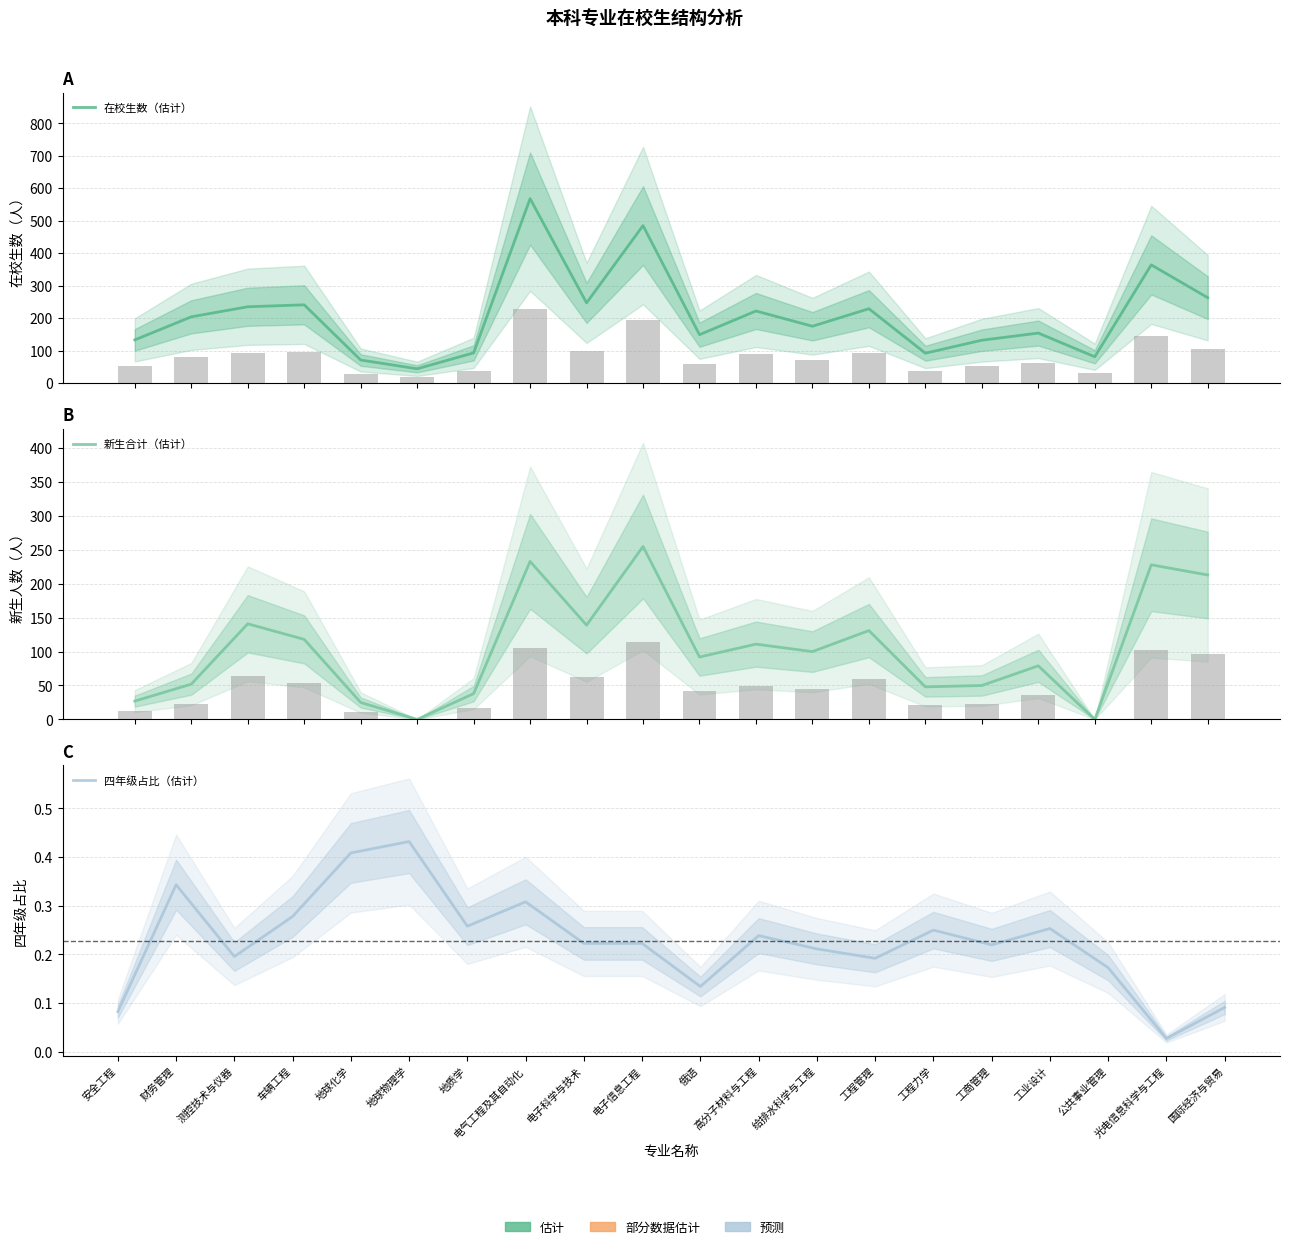

Is it true that 新生合计（估计） equals 50.0 at 工商管理?

True